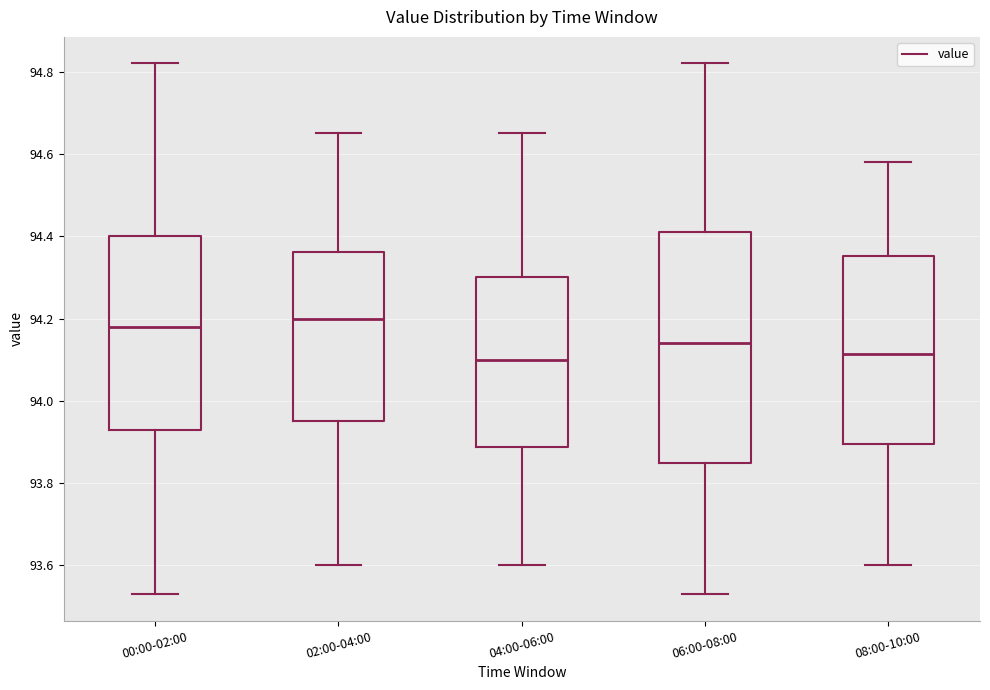

Reading left to right, read every box against the y-axis: the position of its median line, the range the box covers, and the ends of its whiskers. The values are not printed on the chart, so give them approximately, as read against the axis.

00:00-02:00: median 94.18, box 93.94 to 94.40, whiskers 93.54 to 94.82
02:00-04:00: median 94.20, box 93.96 to 94.36, whiskers 93.60 to 94.66
04:00-06:00: median 94.10, box 93.88 to 94.30, whiskers 93.60 to 94.66
06:00-08:00: median 94.14, box 93.86 to 94.42, whiskers 93.54 to 94.82
08:00-10:00: median 94.12, box 93.90 to 94.36, whiskers 93.60 to 94.58